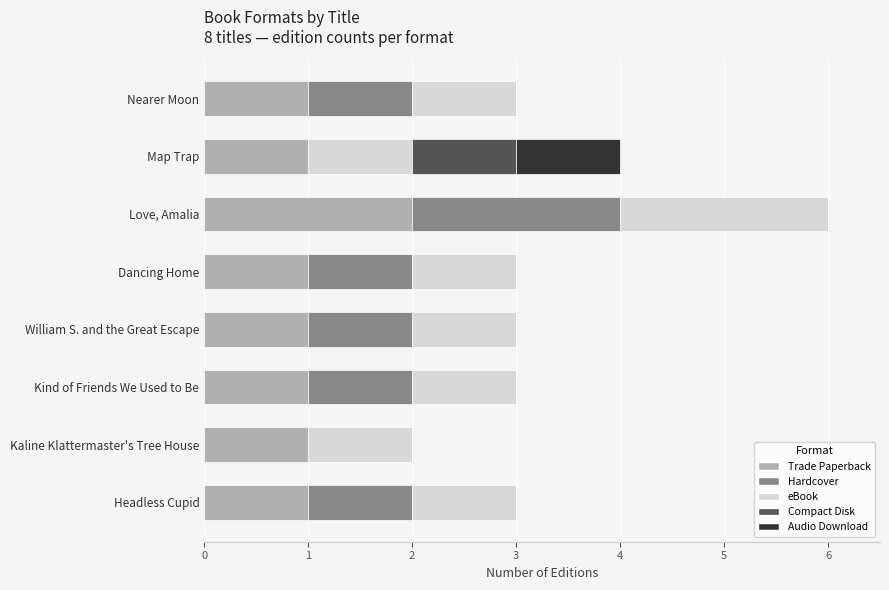

What is the sum of the Trade Paperback values at Love, Amalia and Dancing Home?

3